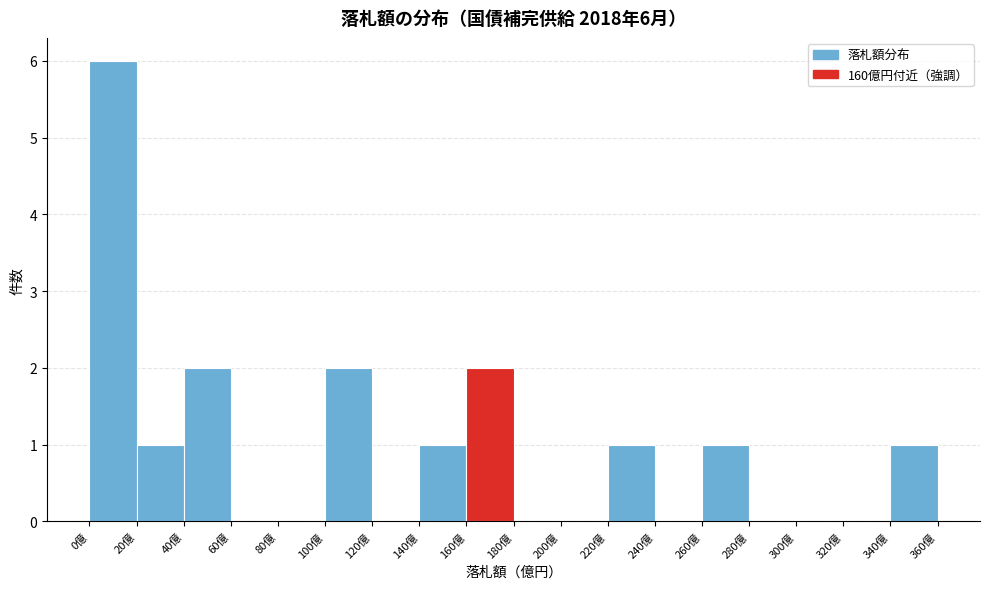

Which range on the x-axis has the tallest bar?

0 to 20